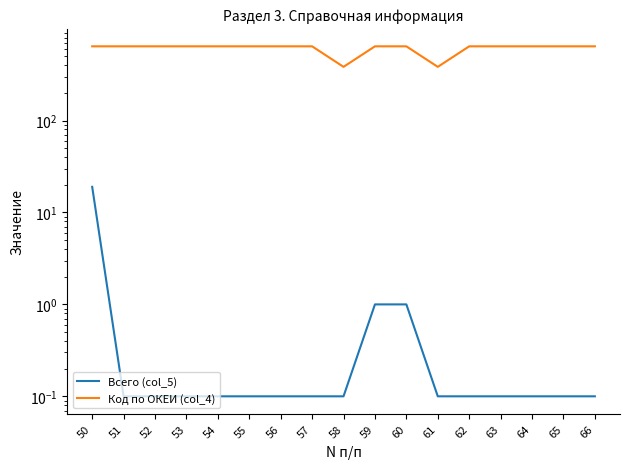

Does the chart display data point markers on the line(s)?

No